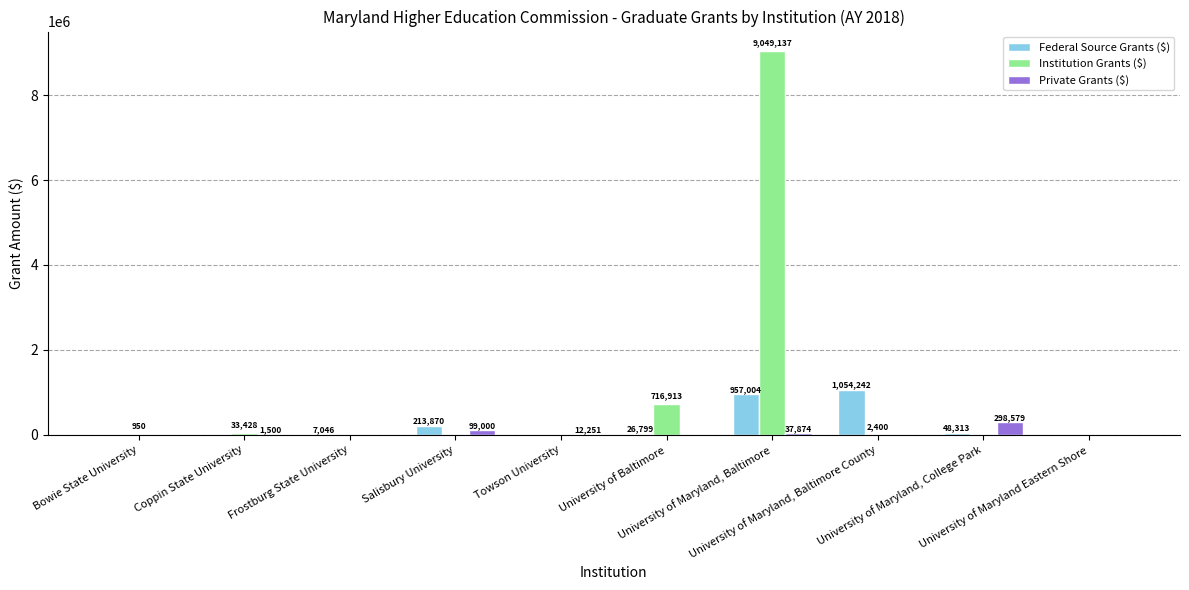

What is the maximum value shown in the chart?

9049137